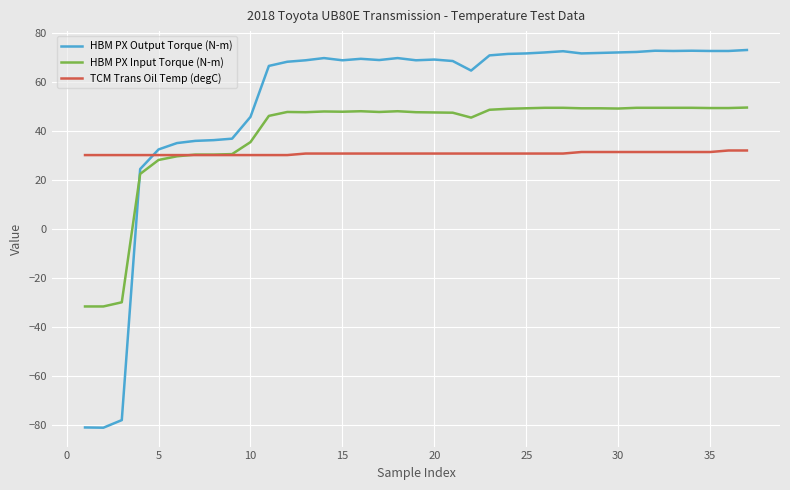

Which series has the largest total across all categories?

HBM PX Output Torque (N-m)